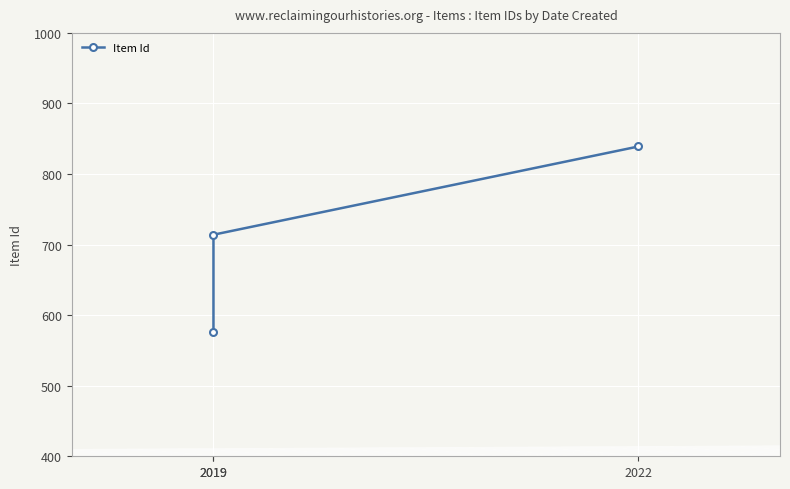

List the labels in order of value, smallest first.

2019, 2019, 2022